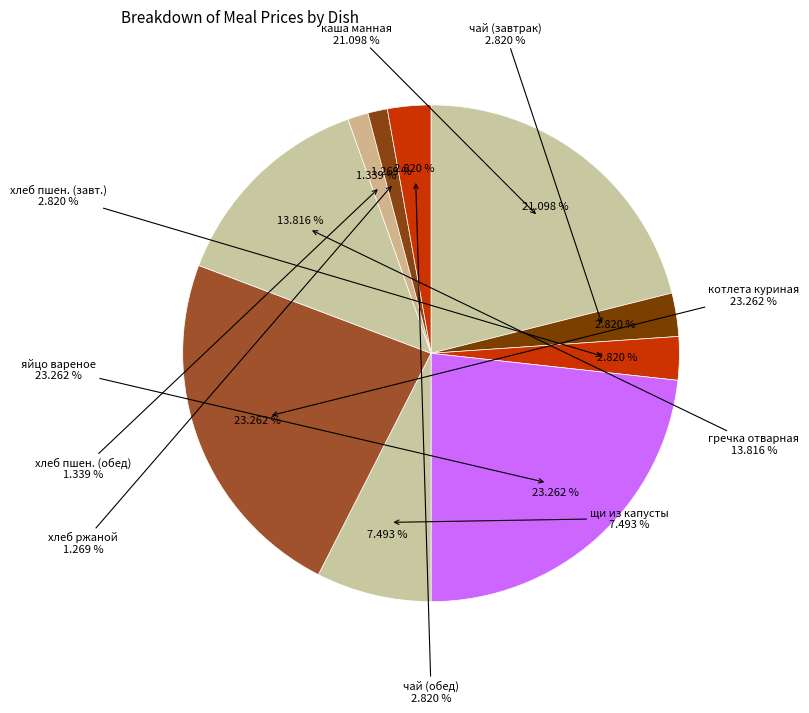

Is it true that котлета куриная is 38% of the pie?

False